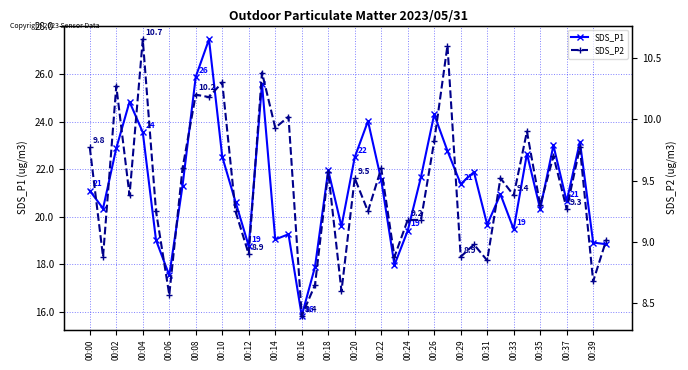

How many data points in SDS_P1 are less than 21?

19